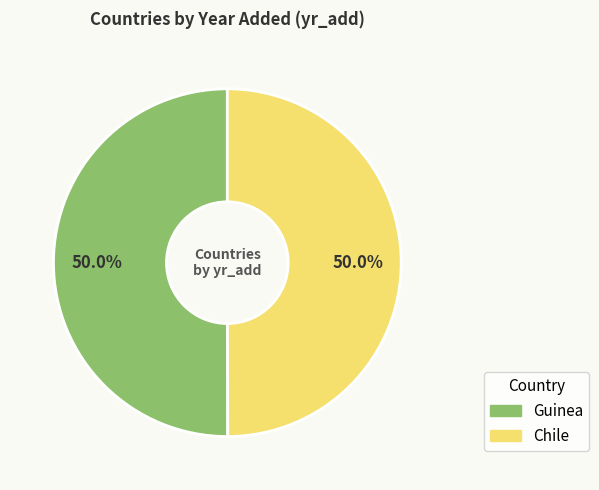

Approximately how many times larger is the value at Chile compared to Guinea?

1.0